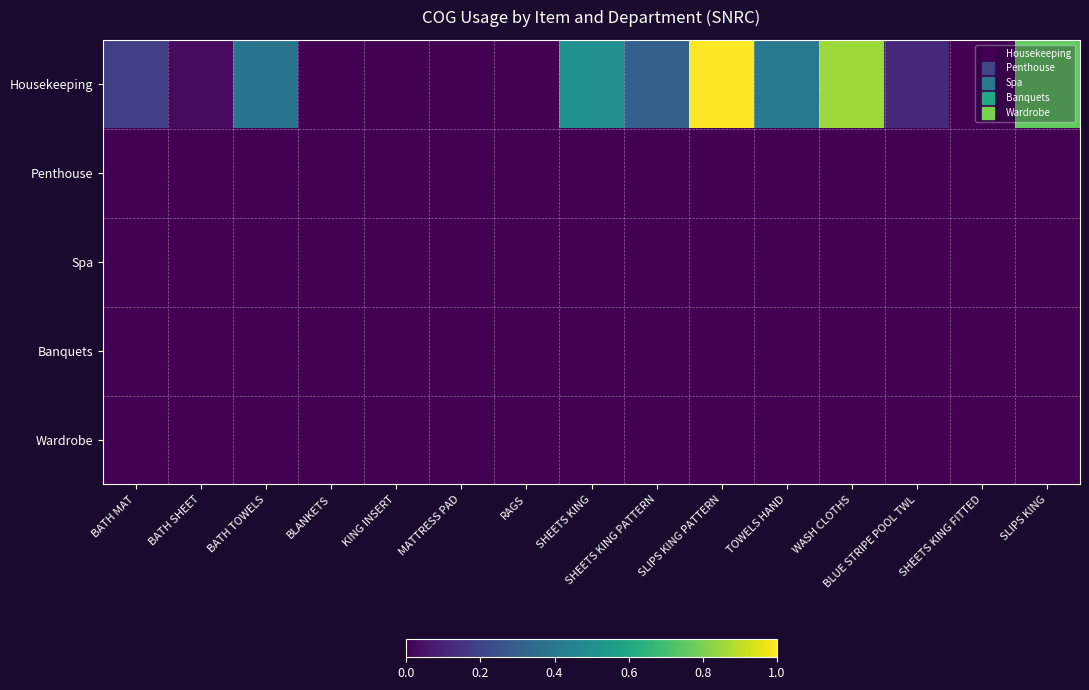

Reading left to right, transcribe all the data shown in this chart.

Housekeeping: BATH MAT=0.2	BATH SHEET=0.0	BATH TOWELS=0.4	BLANKETS=0.0	KING INSERT=0.0	MATTRESS PAD=0.0	RAGS=0.0	SHEETS KING=0.5	SHEETS KING PATTERN=0.3	SLIPS KING PATTERN=1.0	TOWELS HAND=0.4	WASH CLOTHS=0.9	BLUE STRIPE POOL TWL=0.1	SHEETS KING FITTED=0.0	SLIPS KING=0.8
Penthouse: BATH MAT=0.0	BATH SHEET=0.0	BATH TOWELS=0.0	BLANKETS=0.0	KING INSERT=0.0	MATTRESS PAD=0.0	RAGS=0.0	SHEETS KING=0.0	SHEETS KING PATTERN=0.0	SLIPS KING PATTERN=0.0	TOWELS HAND=0.0	WASH CLOTHS=0.0	BLUE STRIPE POOL TWL=0.0	SHEETS KING FITTED=0.0	SLIPS KING=0.0
Spa: BATH MAT=0.0	BATH SHEET=0.0	BATH TOWELS=0.0	BLANKETS=0.0	KING INSERT=0.0	MATTRESS PAD=0.0	RAGS=0.0	SHEETS KING=0.0	SHEETS KING PATTERN=0.0	SLIPS KING PATTERN=0.0	TOWELS HAND=0.0	WASH CLOTHS=0.0	BLUE STRIPE POOL TWL=0.0	SHEETS KING FITTED=0.0	SLIPS KING=0.0
Banquets: BATH MAT=0.0	BATH SHEET=0.0	BATH TOWELS=0.0	BLANKETS=0.0	KING INSERT=0.0	MATTRESS PAD=0.0	RAGS=0.0	SHEETS KING=0.0	SHEETS KING PATTERN=0.0	SLIPS KING PATTERN=0.0	TOWELS HAND=0.0	WASH CLOTHS=0.0	BLUE STRIPE POOL TWL=0.0	SHEETS KING FITTED=0.0	SLIPS KING=0.0
Wardrobe: BATH MAT=0.0	BATH SHEET=0.0	BATH TOWELS=0.0	BLANKETS=0.0	KING INSERT=0.0	MATTRESS PAD=0.0	RAGS=0.0	SHEETS KING=0.0	SHEETS KING PATTERN=0.0	SLIPS KING PATTERN=0.0	TOWELS HAND=0.0	WASH CLOTHS=0.0	BLUE STRIPE POOL TWL=0.0	SHEETS KING FITTED=0.0	SLIPS KING=0.0